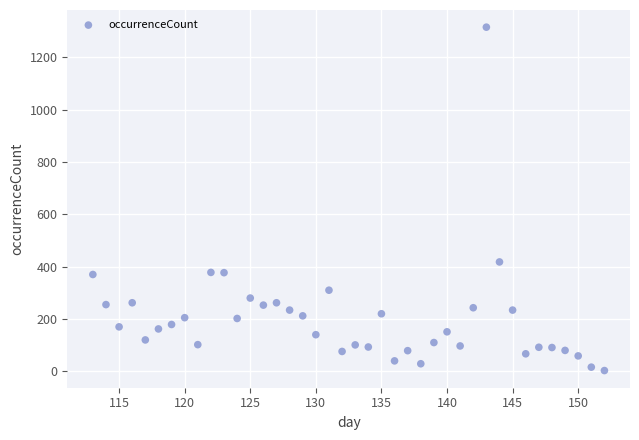

What Y value in the scatter plot is closest to 659?

418